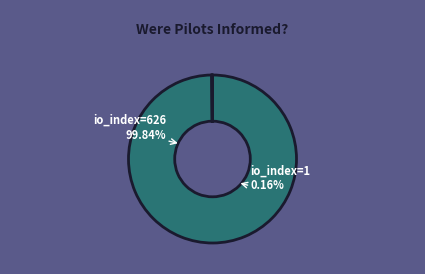

To the nearest percent, what is the difference between the io_index=626 and io_index=1 slice percentages?

100%